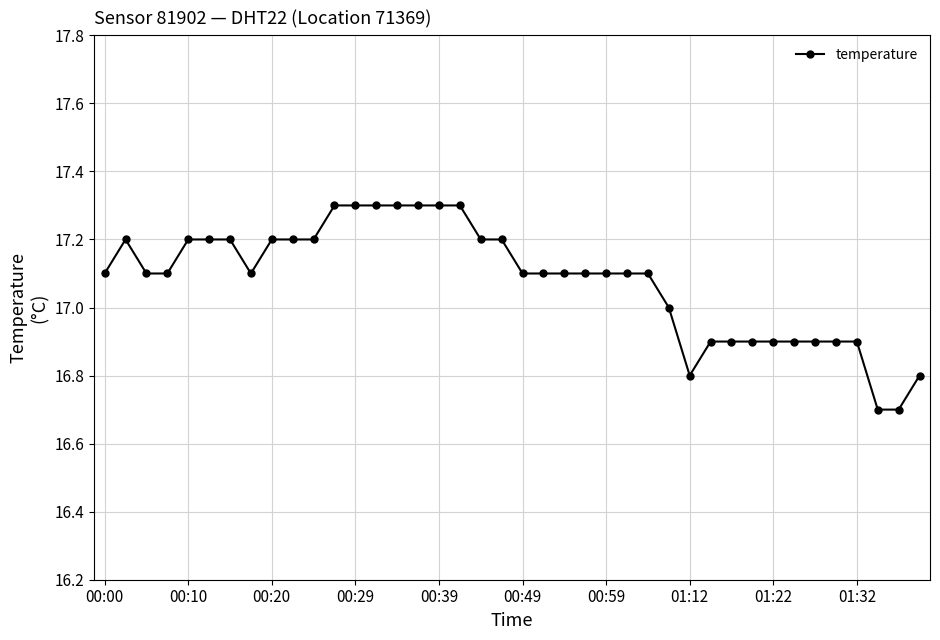

How many distinct data groups are displayed?

1